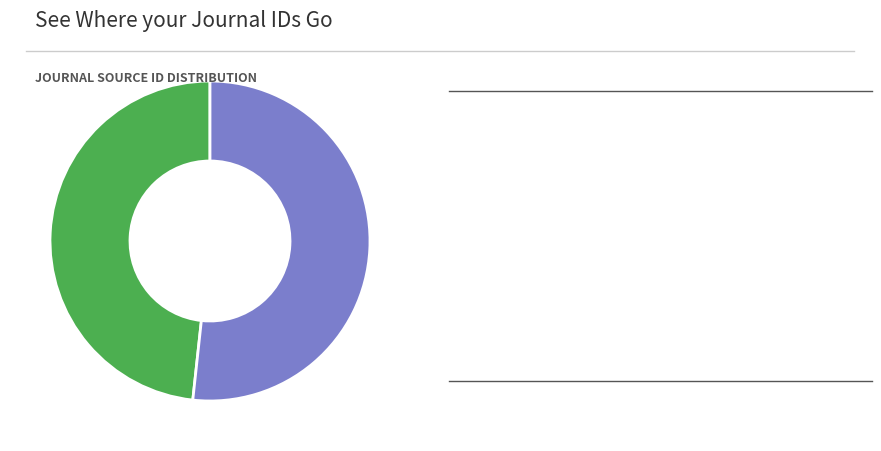

Is there a majority slice in this chart?

Yes